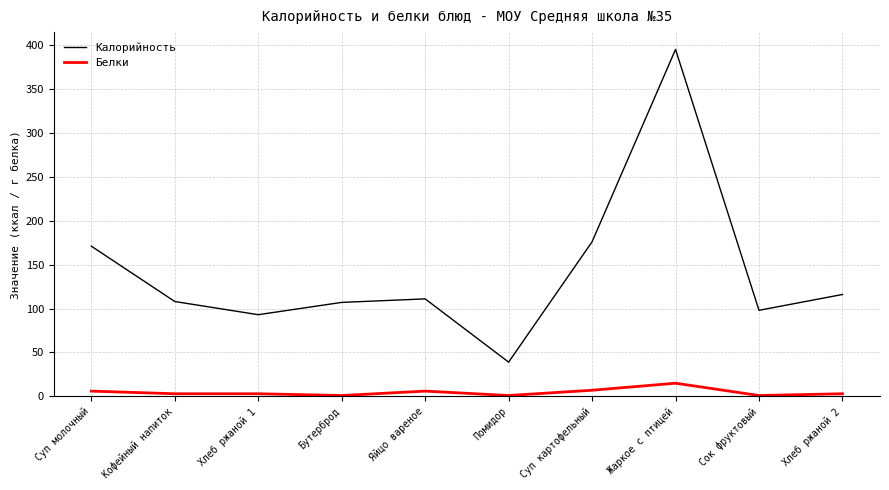

How many lines are shown in the chart?

2